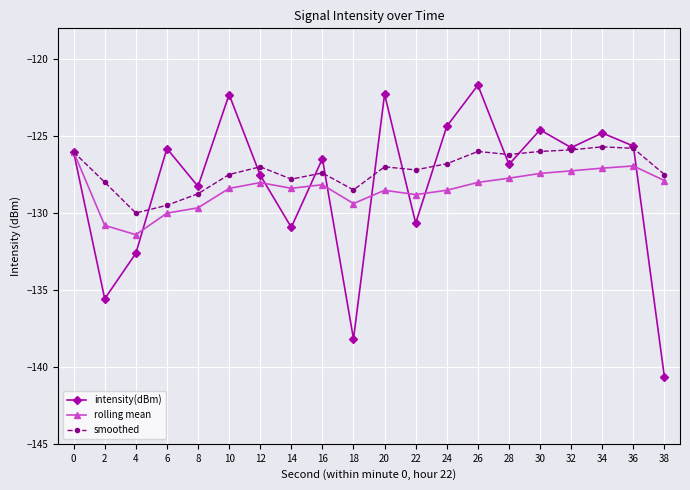

True or false: intensity(dBm) has more than 0 points higher than both neighbors.

True